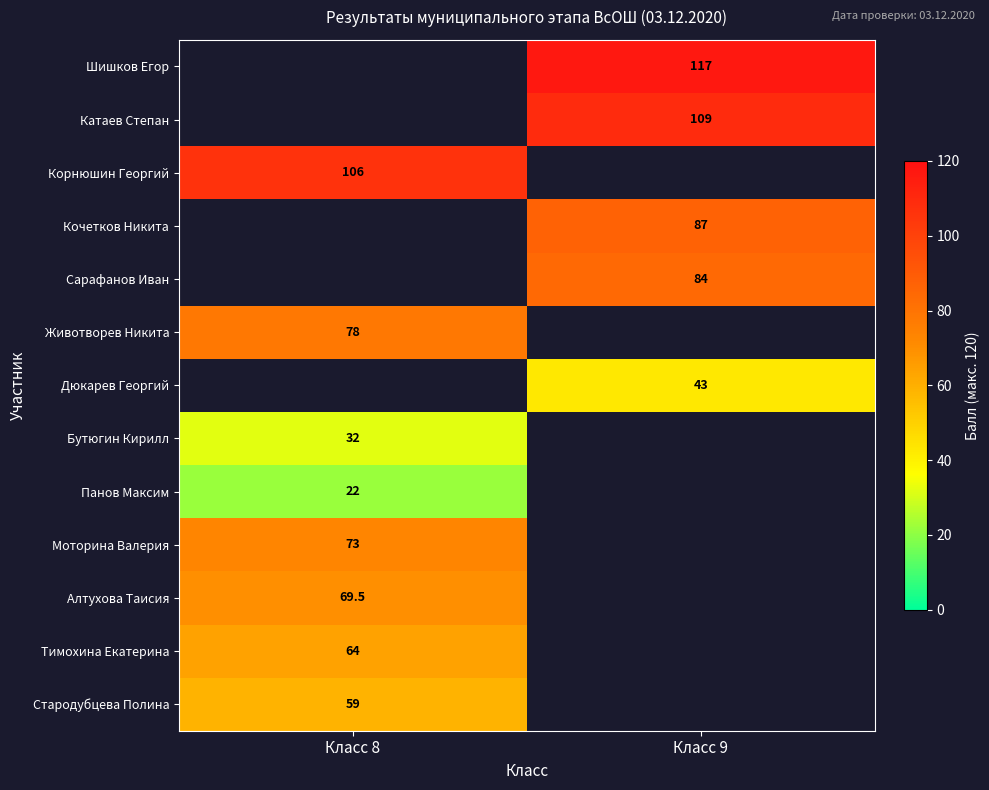

True or false: Тимохина Екатерина has a value of 64.0 at Класс 8.

True